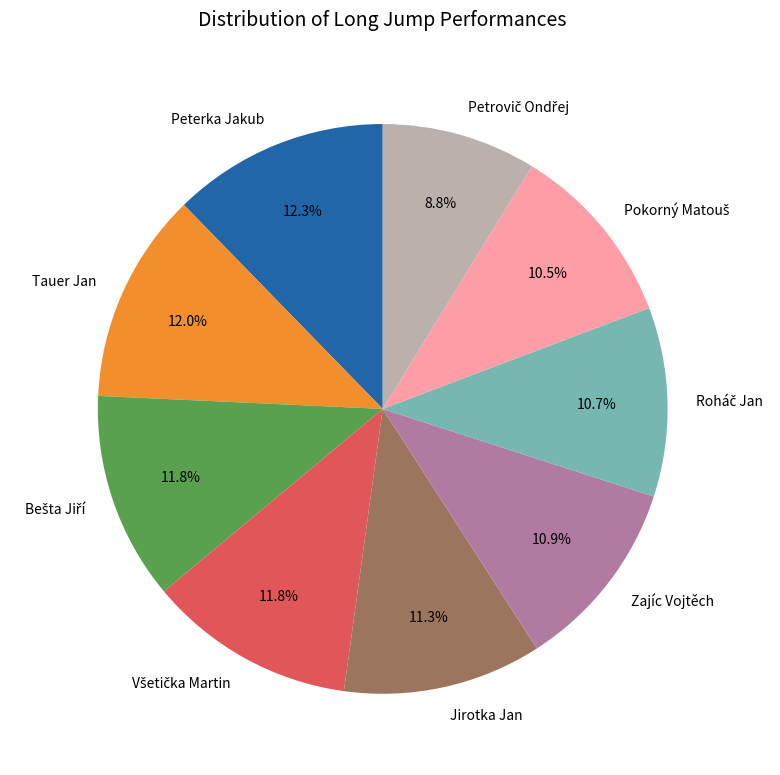

What is the total percentage of Zajíc Vojtěch and Tauer Jan?

22.9%